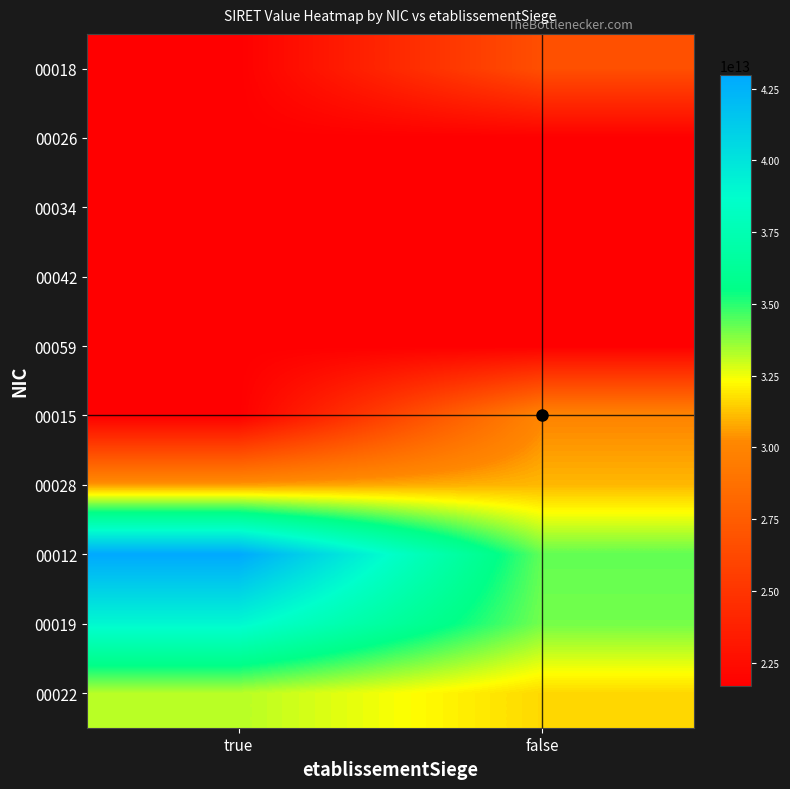

Reading left to right, extract all data points from this chart.

00018: true=21670559000018	false=26670201800018
00026: true=21670559000018	false=21670559000026
00034: true=21670559000034	false=21670559000018
00042: true=21670559000042	false=21670559000018
00059: true=21670559000018	false=21670559000059
00015: true=21670559000018	false=30066099000015
00028: true=30573429500028	false=31063600600028
00012: true=42965620000012	false=34278466700012
00019: true=39018556900022	false=34054091300019
00022: true=33218098300022	false=31633239400022